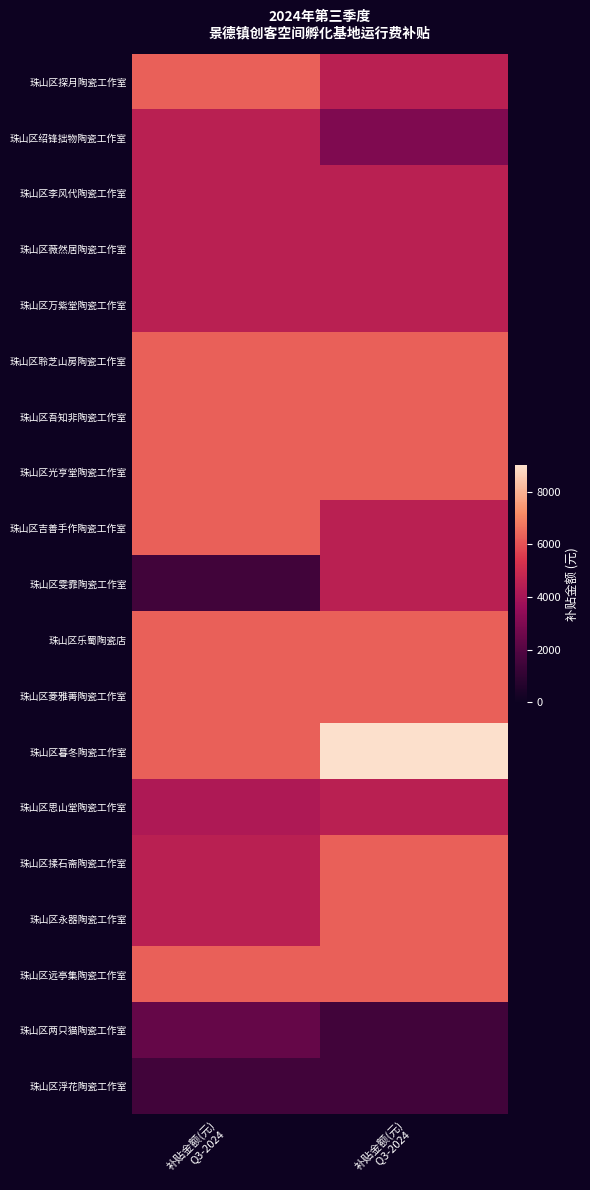

Reading right to left, list all the values displayed in this chart.

珠山区探月陶瓷工作室: 补贴金额(元)
Q3-2024 =4500	补贴金额(元)
Q3-2024=6300
珠山区绍锋拙物陶瓷工作室: 补贴金额(元)
Q3-2024 =3000	补贴金额(元)
Q3-2024=4500
珠山区李风代陶瓷工作室: 补贴金额(元)
Q3-2024 =4500	补贴金额(元)
Q3-2024=4500
珠山区薇然居陶瓷工作室: 补贴金额(元)
Q3-2024 =4500	补贴金额(元)
Q3-2024=4500
珠山区万紫堂陶瓷工作室: 补贴金额(元)
Q3-2024 =4500	补贴金额(元)
Q3-2024=4500
珠山区聆芝山房陶瓷工作室: 补贴金额(元)
Q3-2024 =6300	补贴金额(元)
Q3-2024=6300
珠山区吾知非陶瓷工作室: 补贴金额(元)
Q3-2024 =6300	补贴金额(元)
Q3-2024=6300
珠山区光亨堂陶瓷工作室: 补贴金额(元)
Q3-2024 =6300	补贴金额(元)
Q3-2024=6300
珠山区吉善手作陶瓷工作室: 补贴金额(元)
Q3-2024 =4500	补贴金额(元)
Q3-2024=6300
珠山区雯霏陶瓷工作室: 补贴金额(元)
Q3-2024 =4500	补贴金额(元)
Q3-2024=1500
珠山区乐蜀陶瓷店: 补贴金额(元)
Q3-2024 =6300	补贴金额(元)
Q3-2024=6300
珠山区菱雅菁陶瓷工作室: 补贴金额(元)
Q3-2024 =6300	补贴金额(元)
Q3-2024=6300
珠山区暮冬陶瓷工作室: 补贴金额(元)
Q3-2024 =9000	补贴金额(元)
Q3-2024=6300
珠山区思山堂陶瓷工作室: 补贴金额(元)
Q3-2024 =4500	补贴金额(元)
Q3-2024=4200
珠山区揉石斋陶瓷工作室: 补贴金额(元)
Q3-2024 =6300	补贴金额(元)
Q3-2024=4500
珠山区永器陶瓷工作室: 补贴金额(元)
Q3-2024 =6300	补贴金额(元)
Q3-2024=4500
珠山区远亭集陶瓷工作室: 补贴金额(元)
Q3-2024 =6300	补贴金额(元)
Q3-2024=6300
珠山区两只猫陶瓷工作室: 补贴金额(元)
Q3-2024 =1500	补贴金额(元)
Q3-2024=2400
珠山区浮花陶瓷工作室: 补贴金额(元)
Q3-2024 =1500	补贴金额(元)
Q3-2024=1500